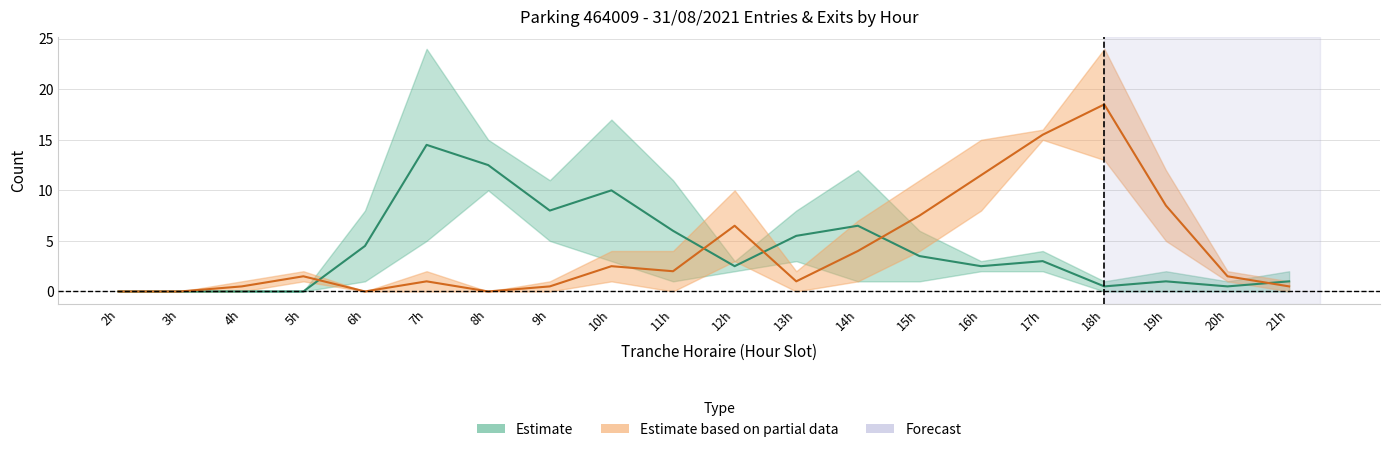

What is the value of the ENTREES_NB_HORAIRE point at the 15th from the left?

3